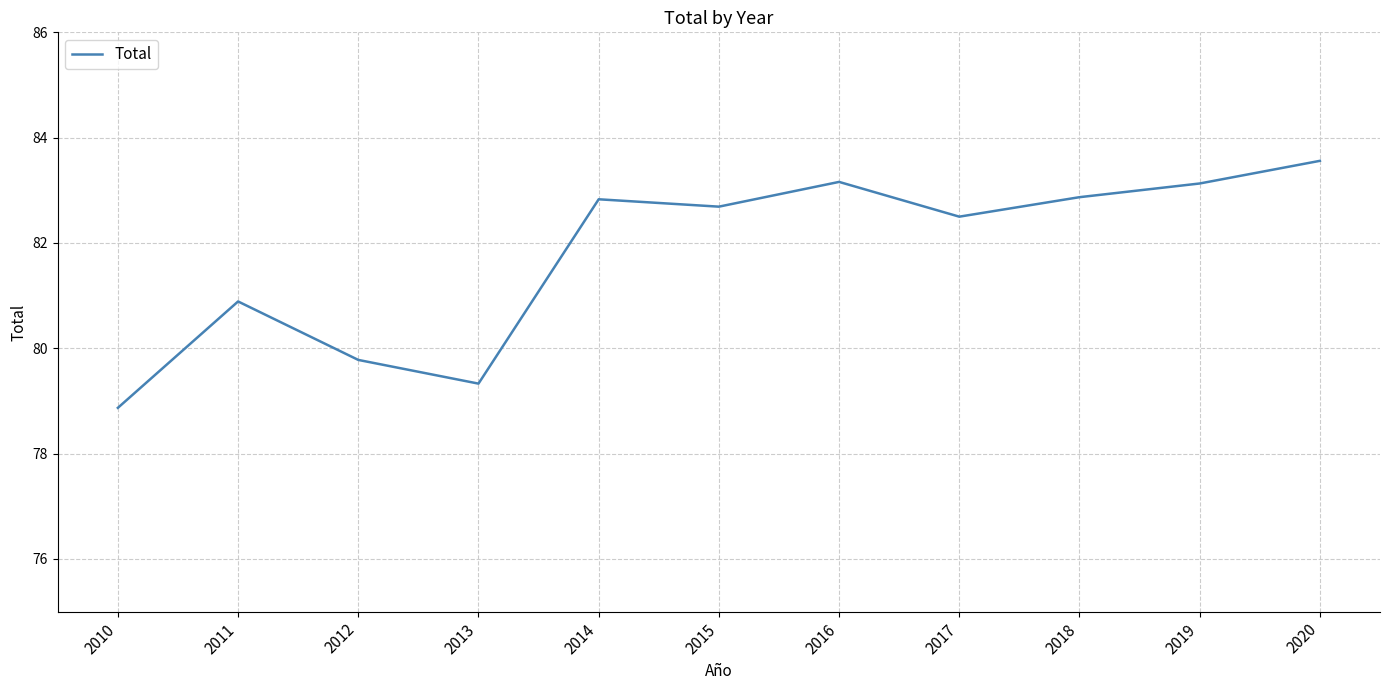

Count the number of data series in this chart.

1